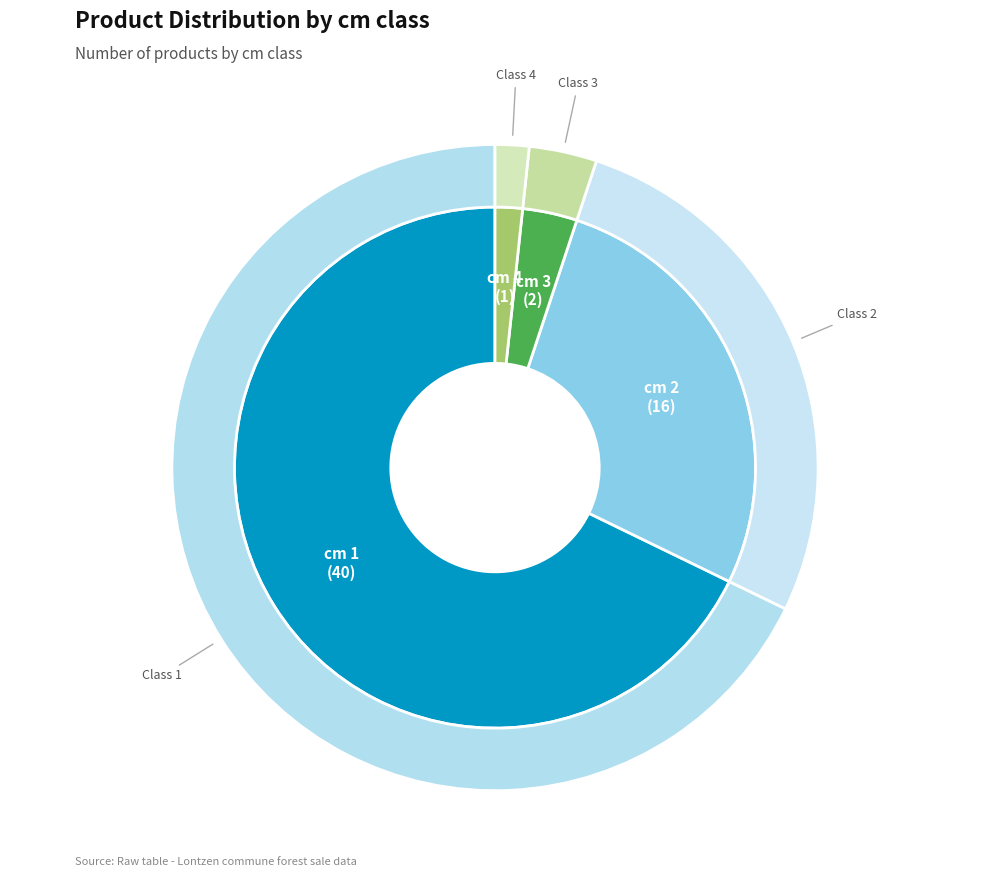

How many segments does this pie chart have?

4